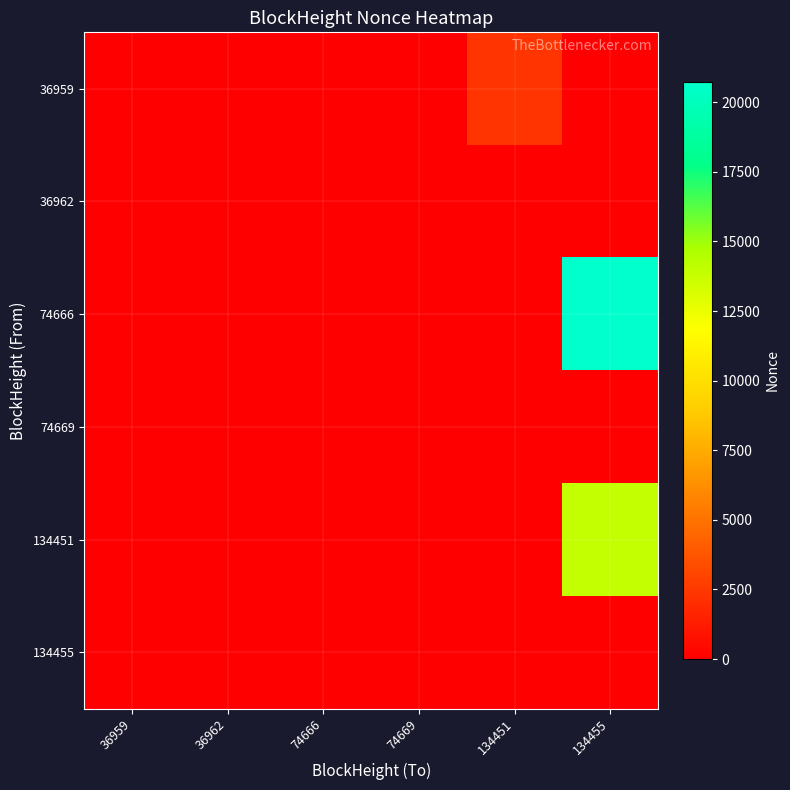

Rank the series at 36959 from lowest to highest value.

36959, 36962, 74666, 74669, 134451, 134455